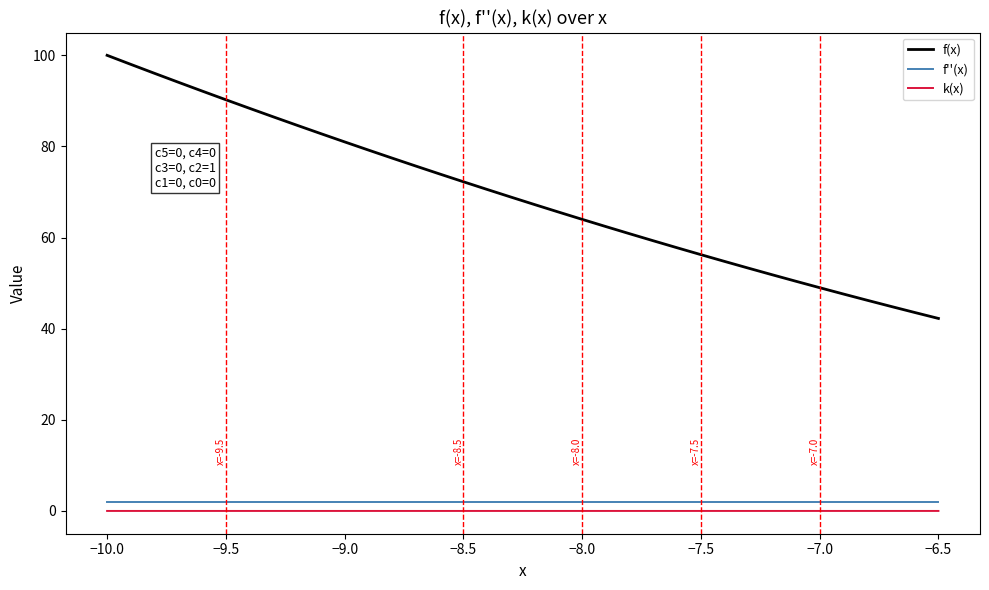

How many lines are shown in the chart?

3